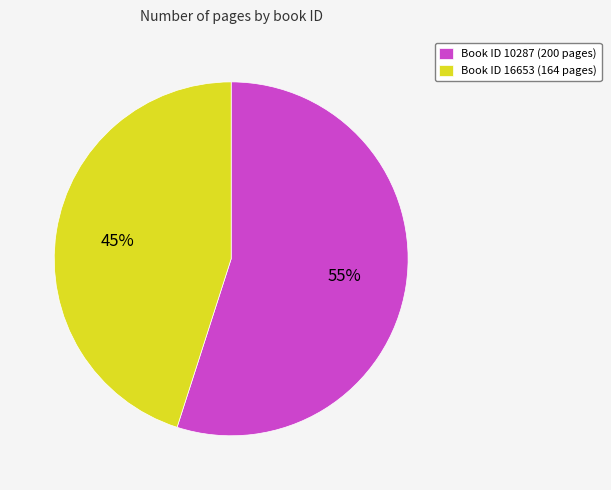

Count the number of slices in the pie.

2